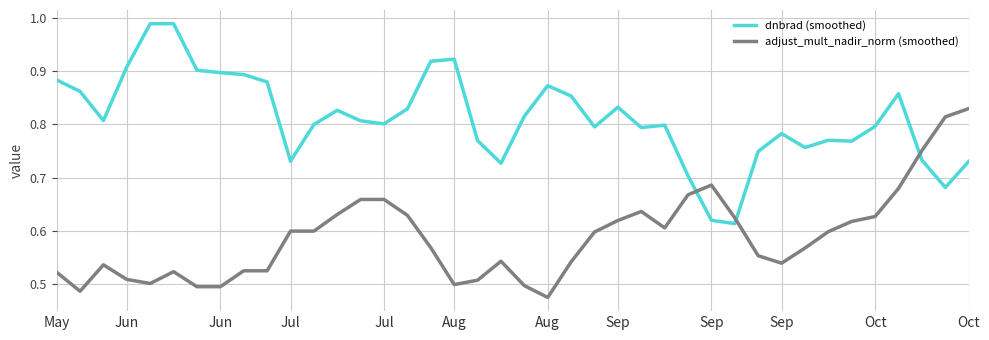

List the series in order of their peak value, lowest first.

adjust_mult_nadir_norm (smoothed), dnbrad (smoothed)